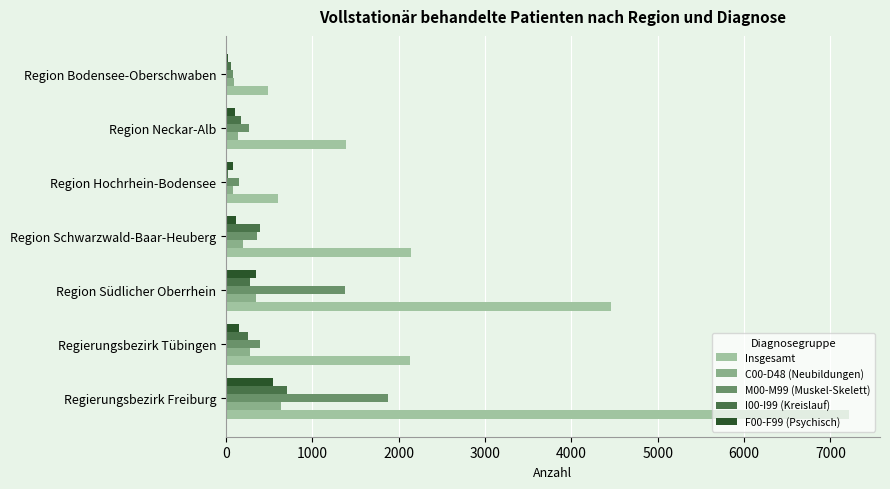

Which series has the largest total across all categories?

Insgesamt